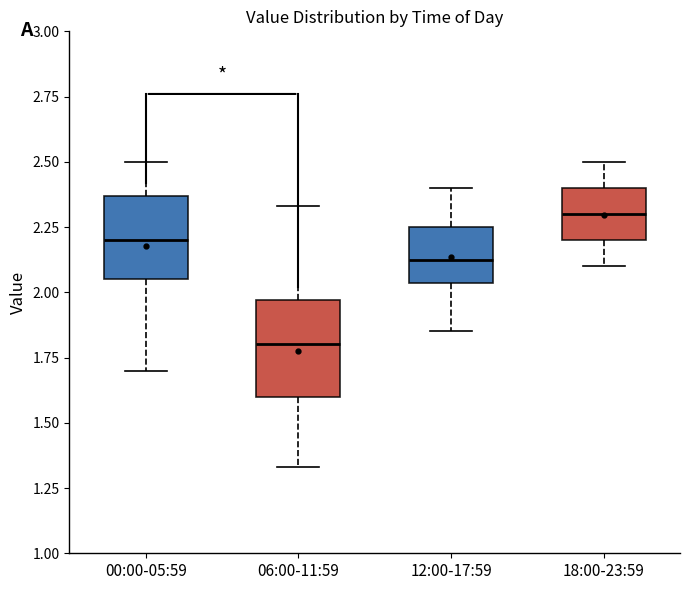

Which box's median line is the highest?

18:00-23:59